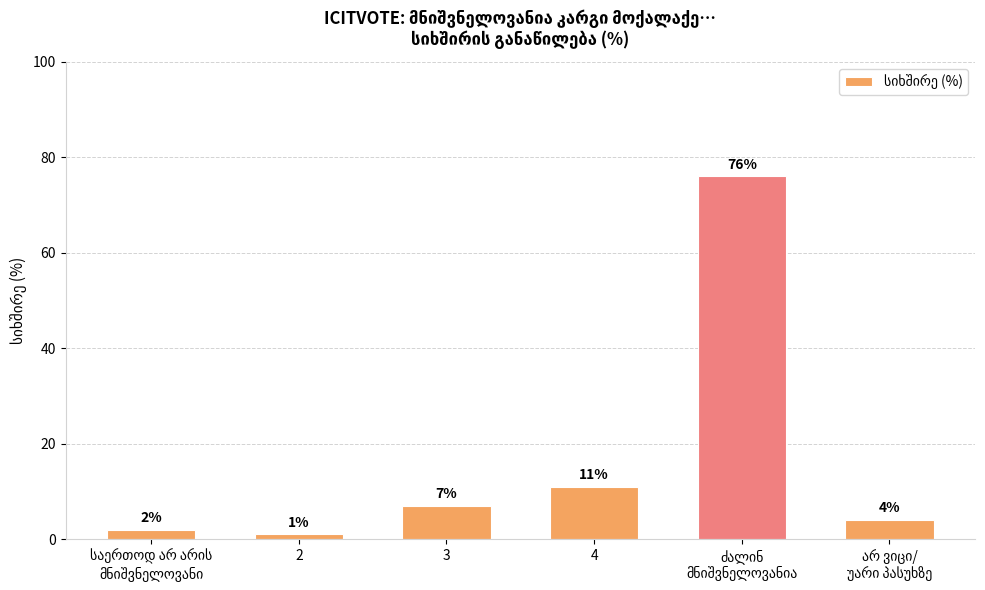

Are the bars horizontal?

No